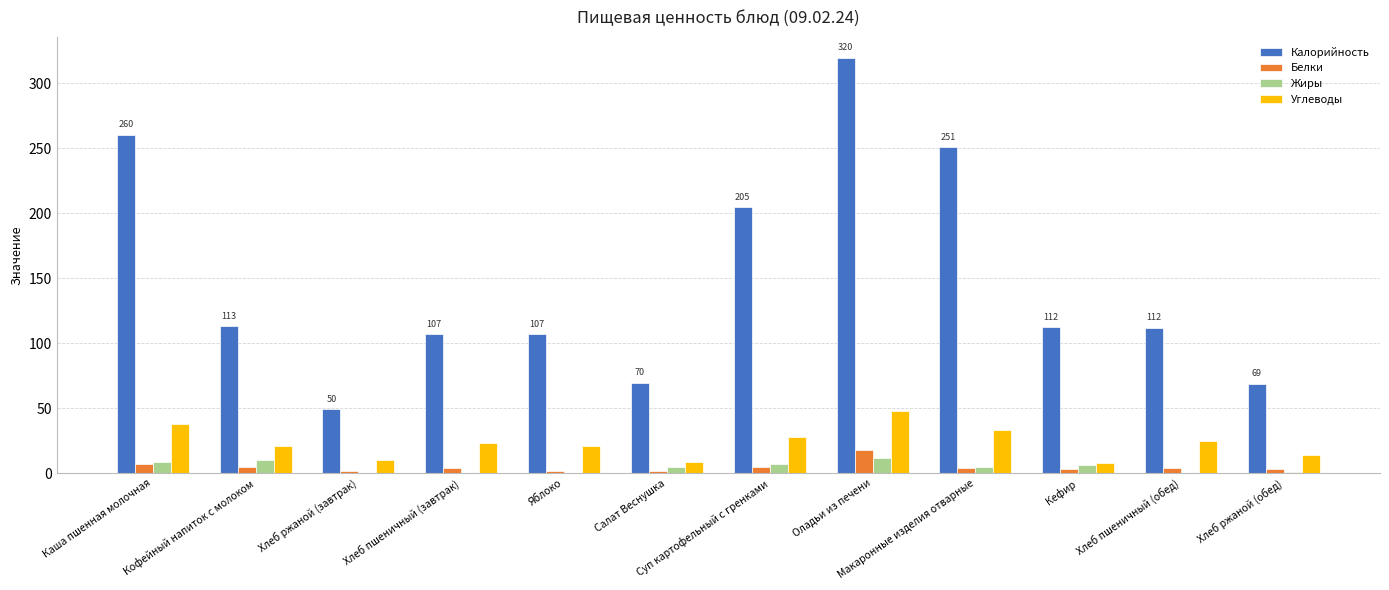

Is it true that Белки equals 4.0 at Макаронные изделия отварные?

True